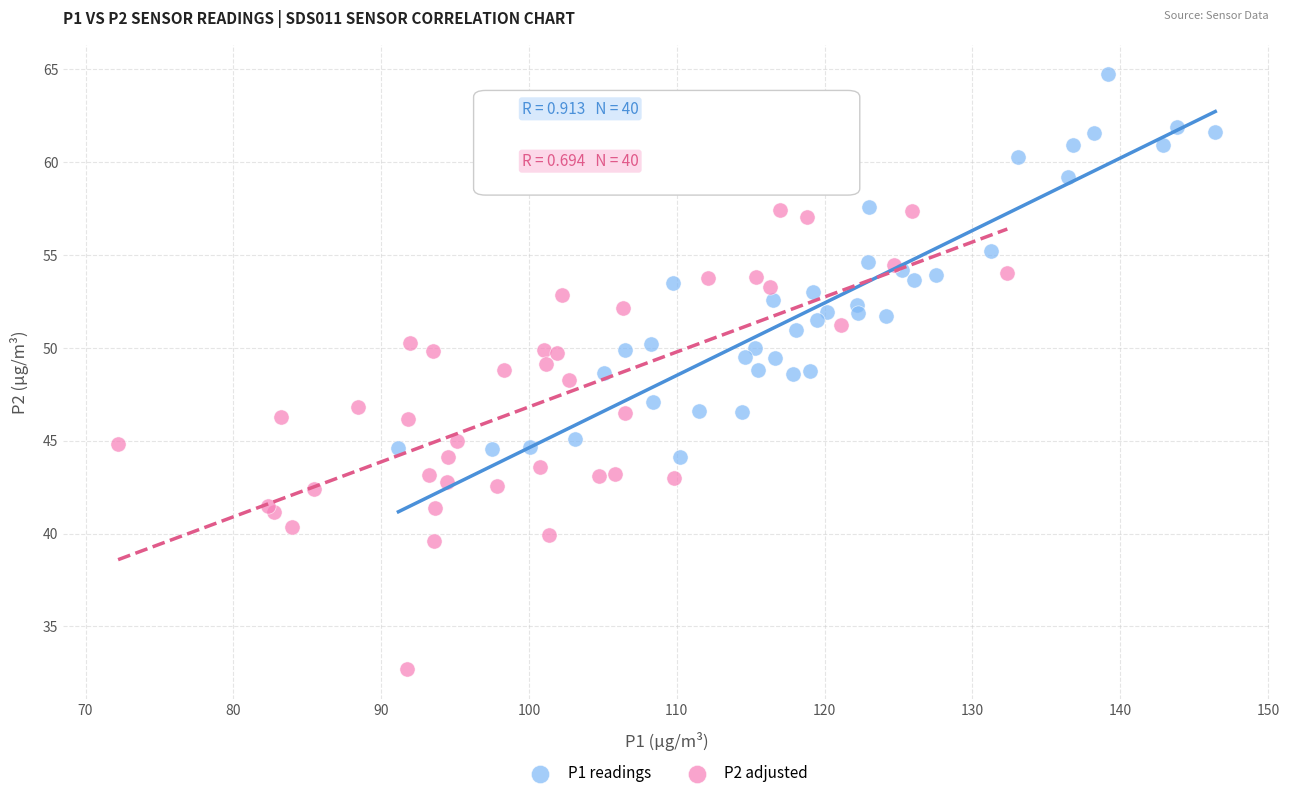

Which series has the widest spread of Y values?

P2 adjusted